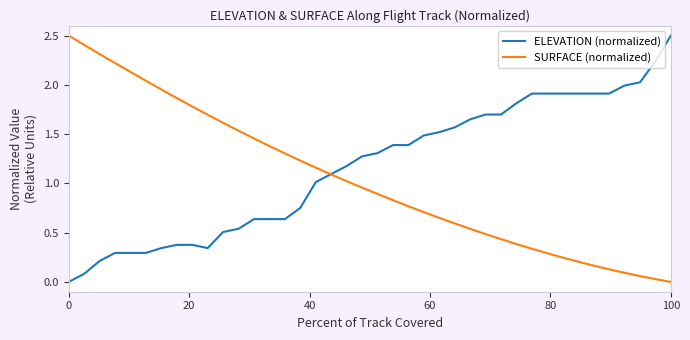

List the series in order of their overall mean, lowest first.

SURFACE (normalized), ELEVATION (normalized)